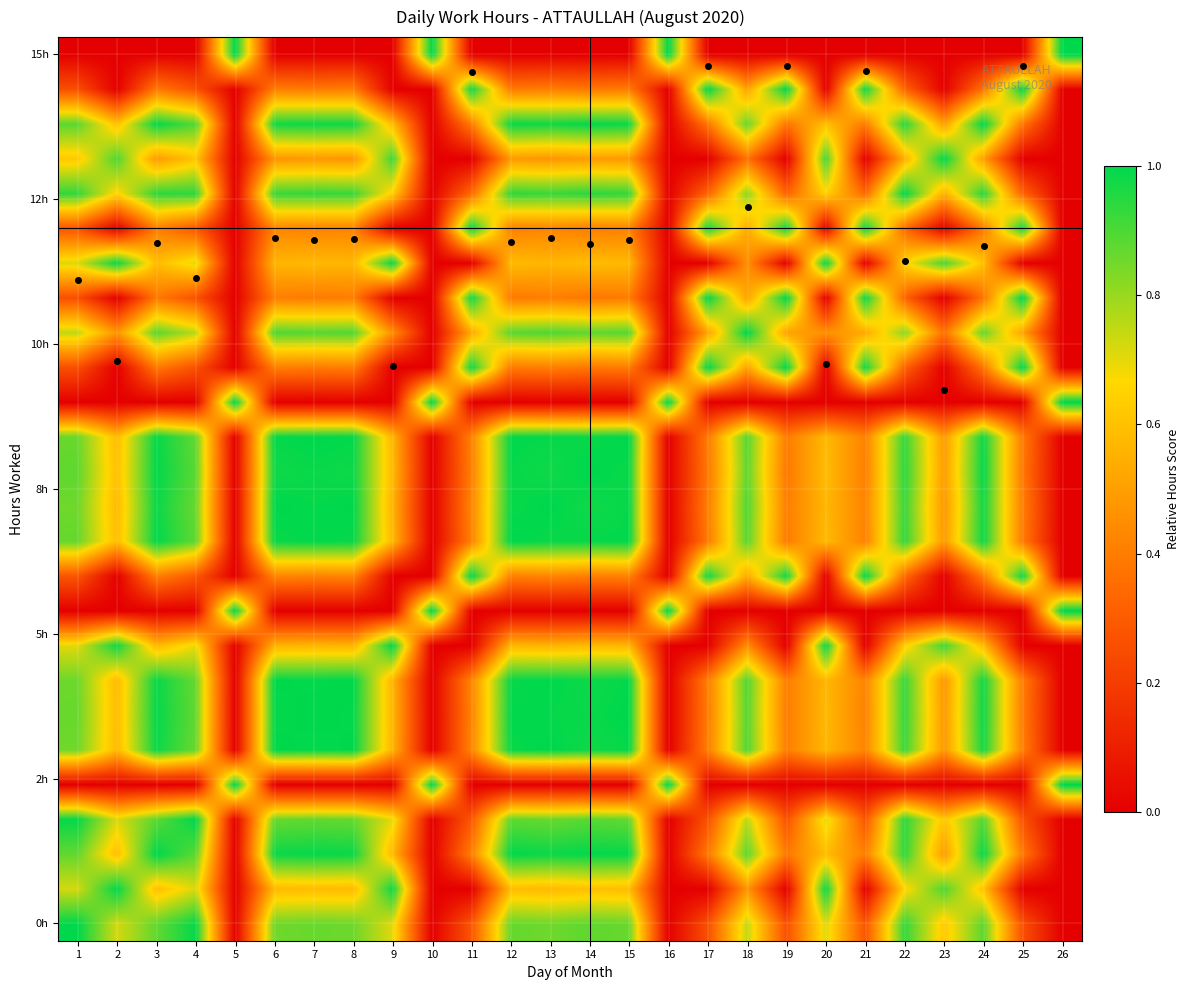

What is the maximum value shown in the chart?

1.0